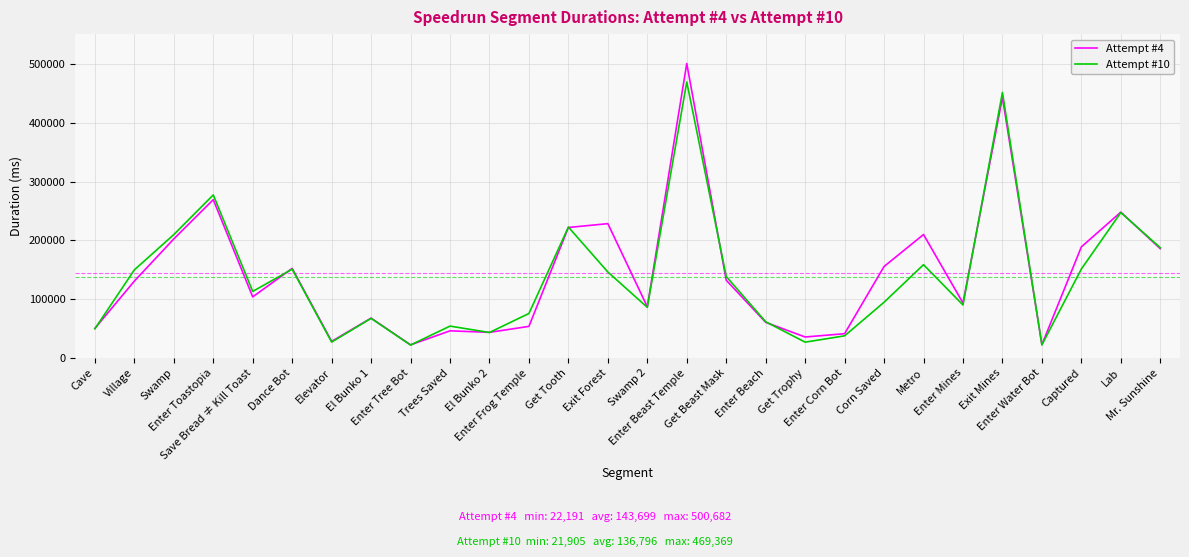

True or false: Attempt #10 and Attempt #4 intersect in this chart.

True